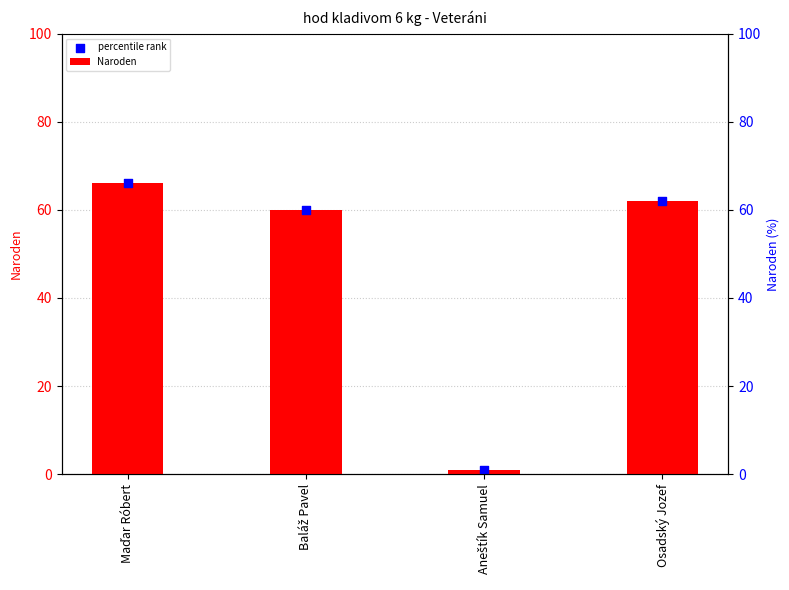

Which series has the largest total across all categories?

Naroden